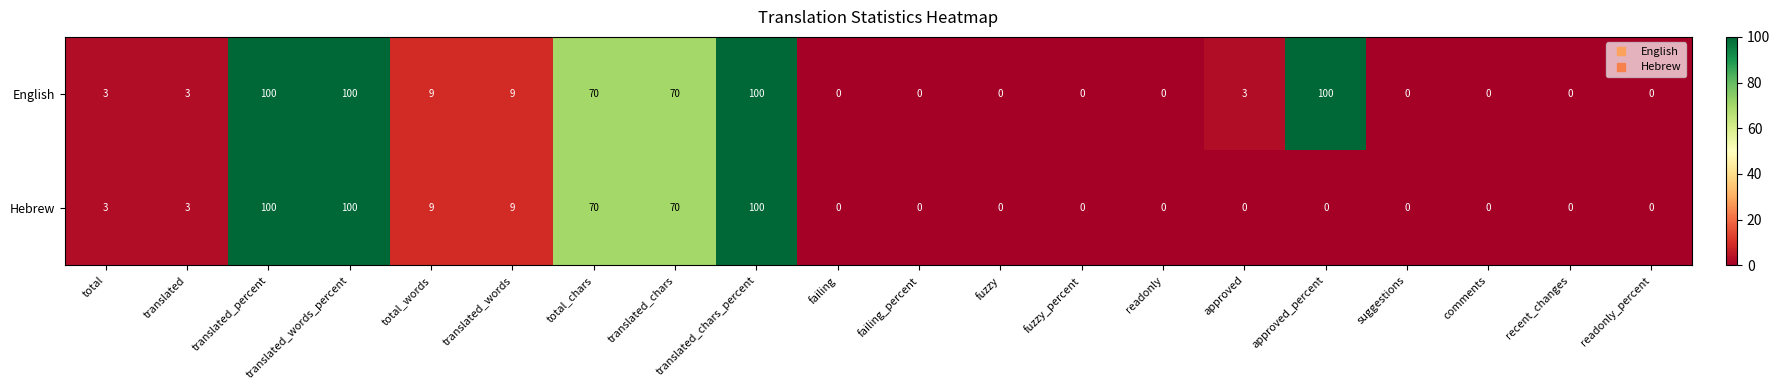

Rank the series by their average value, from highest to lowest.

English, Hebrew